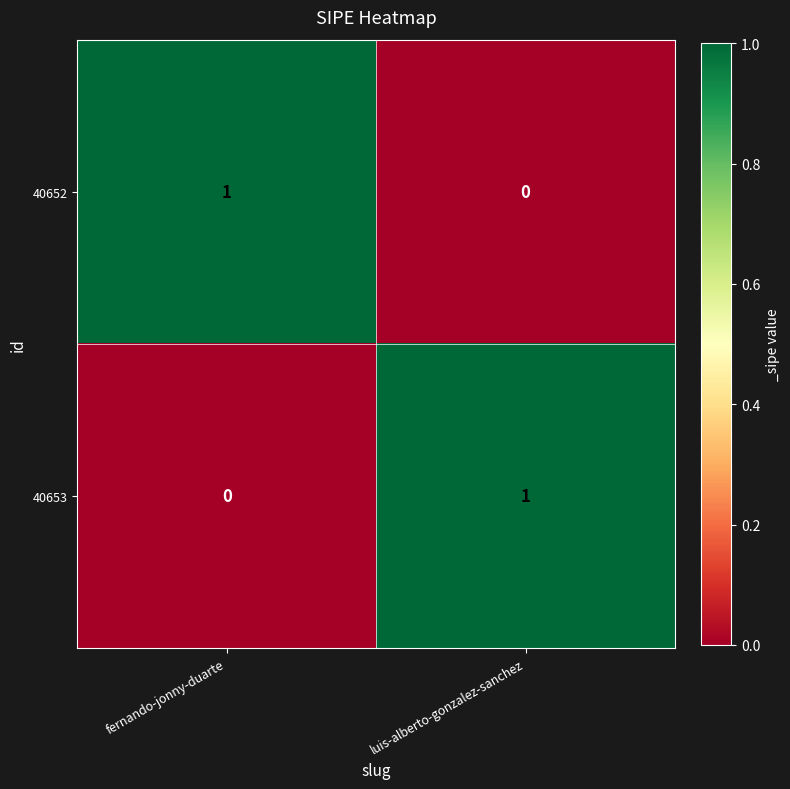

Reading right to left, list all the values displayed in this chart.

40652: luis-alberto-gonzalez-sanchez=0	fernando-jonny-duarte=1
40653: luis-alberto-gonzalez-sanchez=1	fernando-jonny-duarte=0